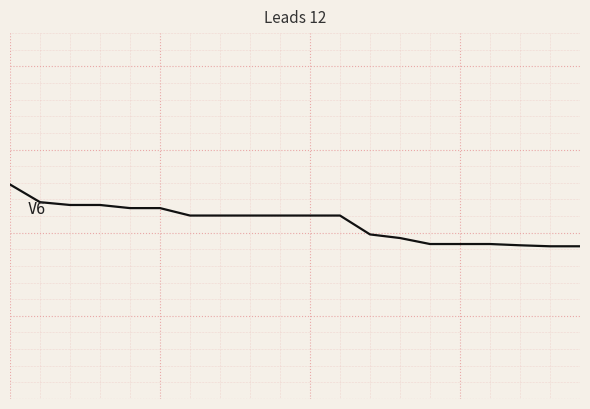

Does the chart display data point markers on the line(s)?

No